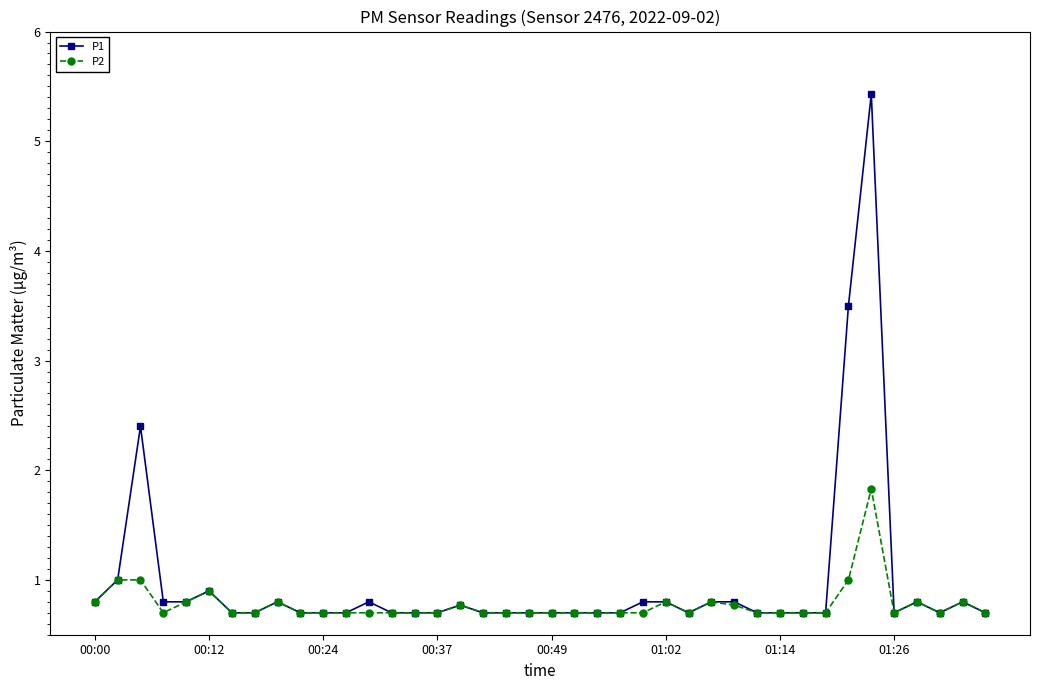

Which series has the largest range (max minus min)?

P1